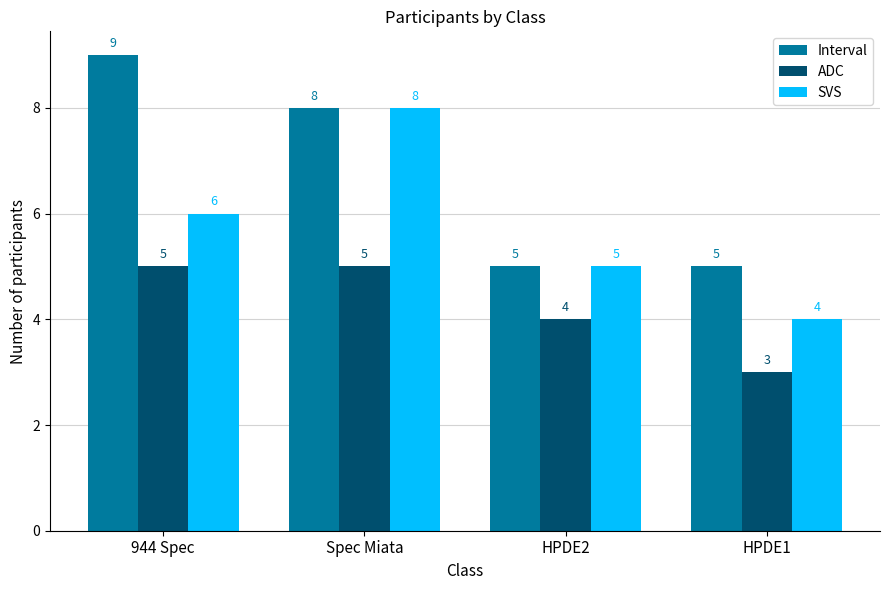

Is it true that SVS equals 13 at Spec Miata?

False